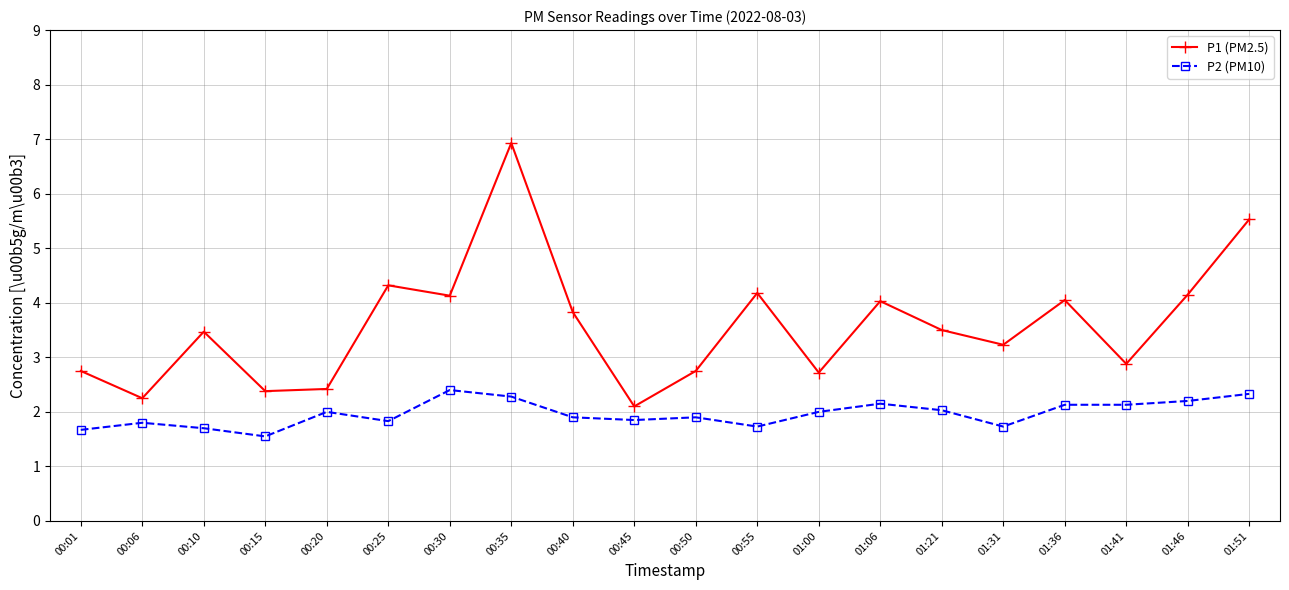

Is the value of P1 (PM2.5) at 01:46 greater than the value of P2 (PM10) at 00:15?

Yes